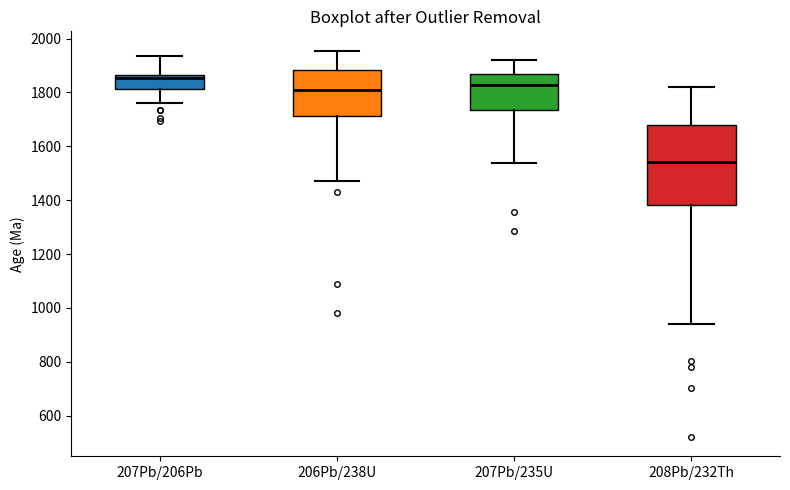

Which box has the lowest median line?

208Pb/232Th